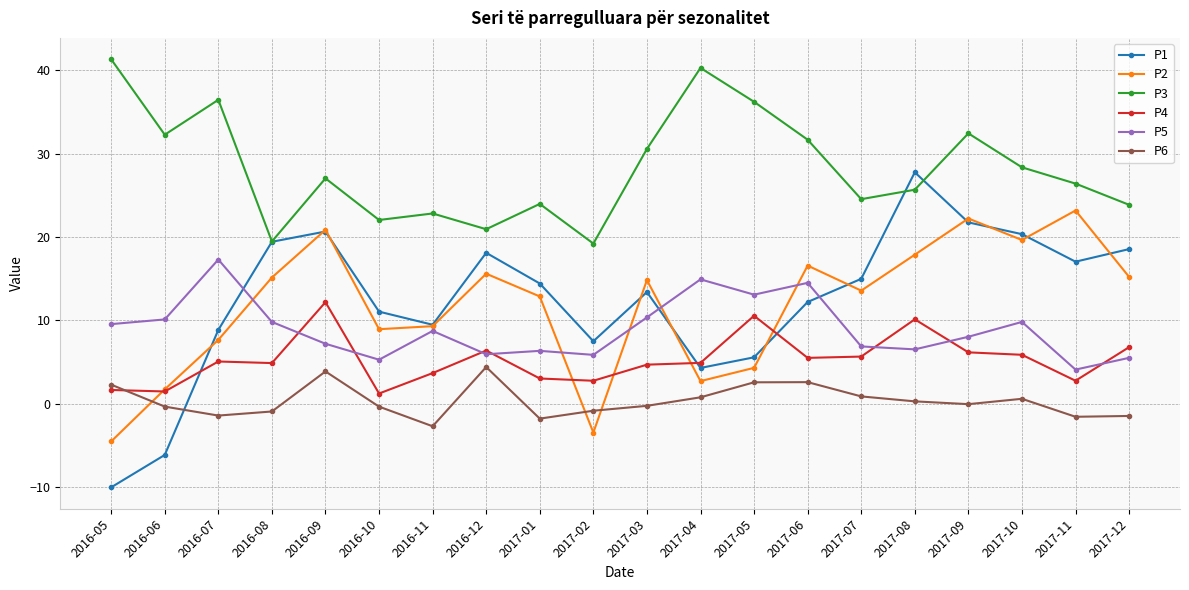

Where is the first local maximum for P5?

2016-07